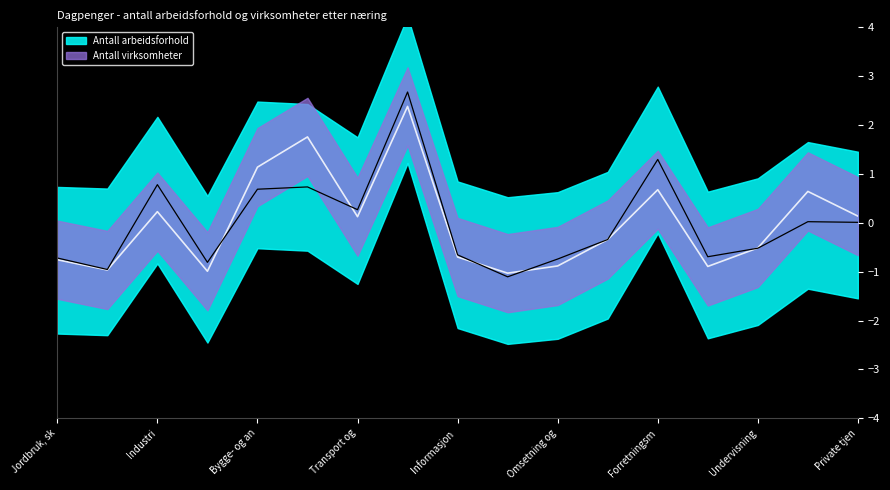

What is the maximum value for Antall virksomheter?

2.4